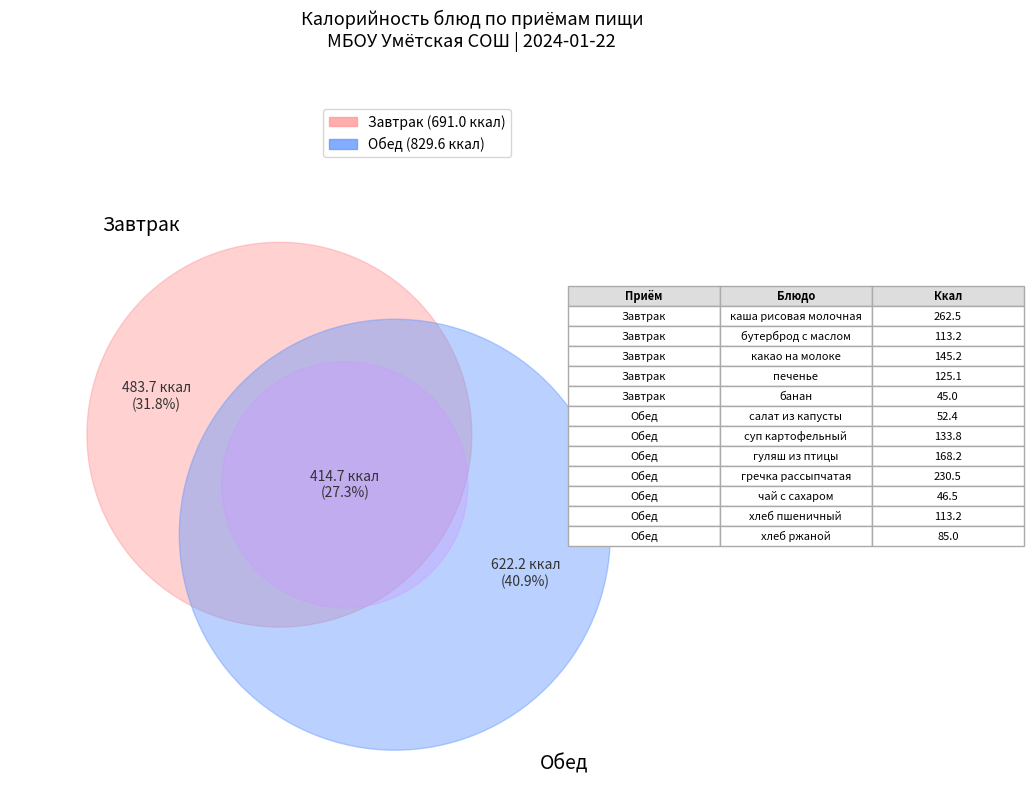

Which category has the smallest portion of the pie?

банан